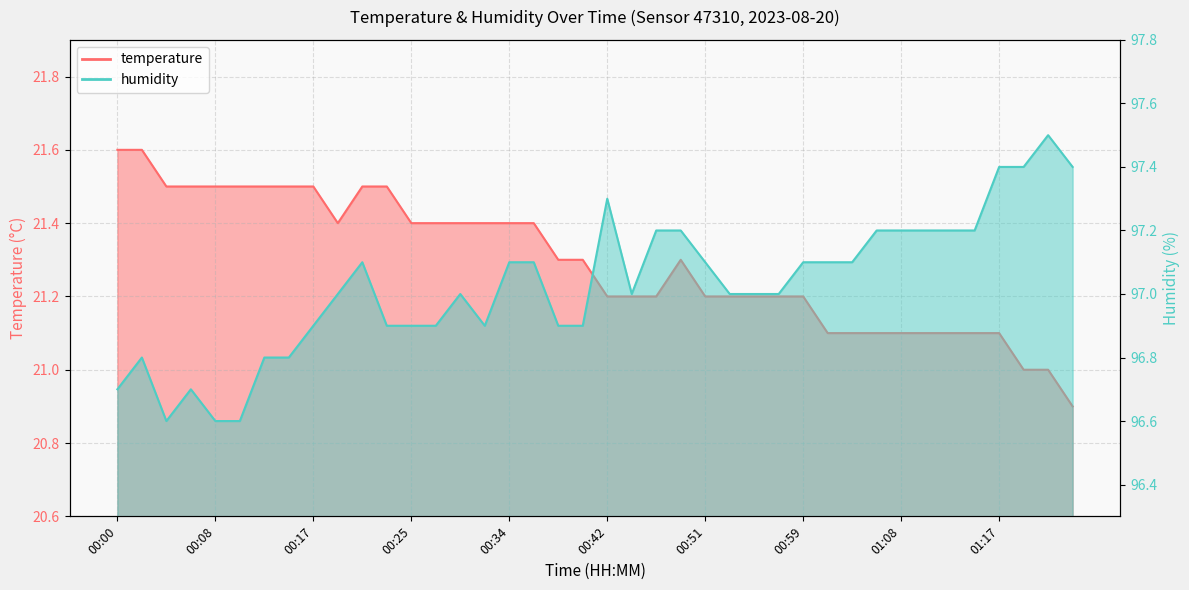

True or false: humidity and temperature intersect in this chart.

False